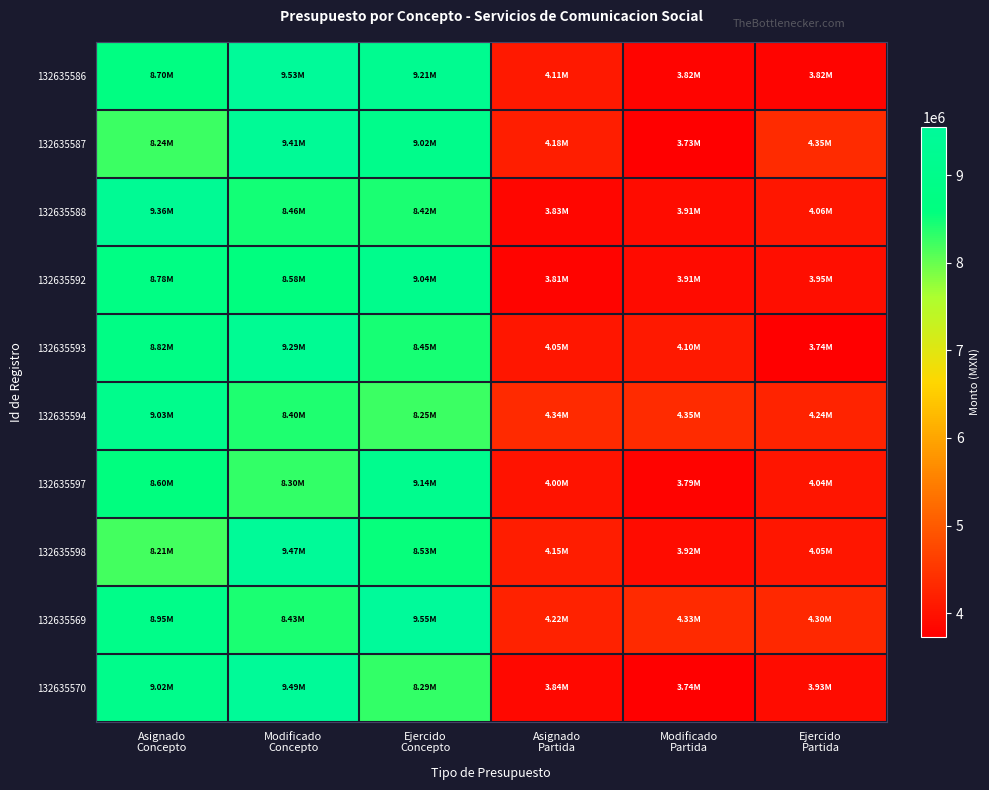

At which category does the chart reach its peak across all series?

Ejercido
Concepto